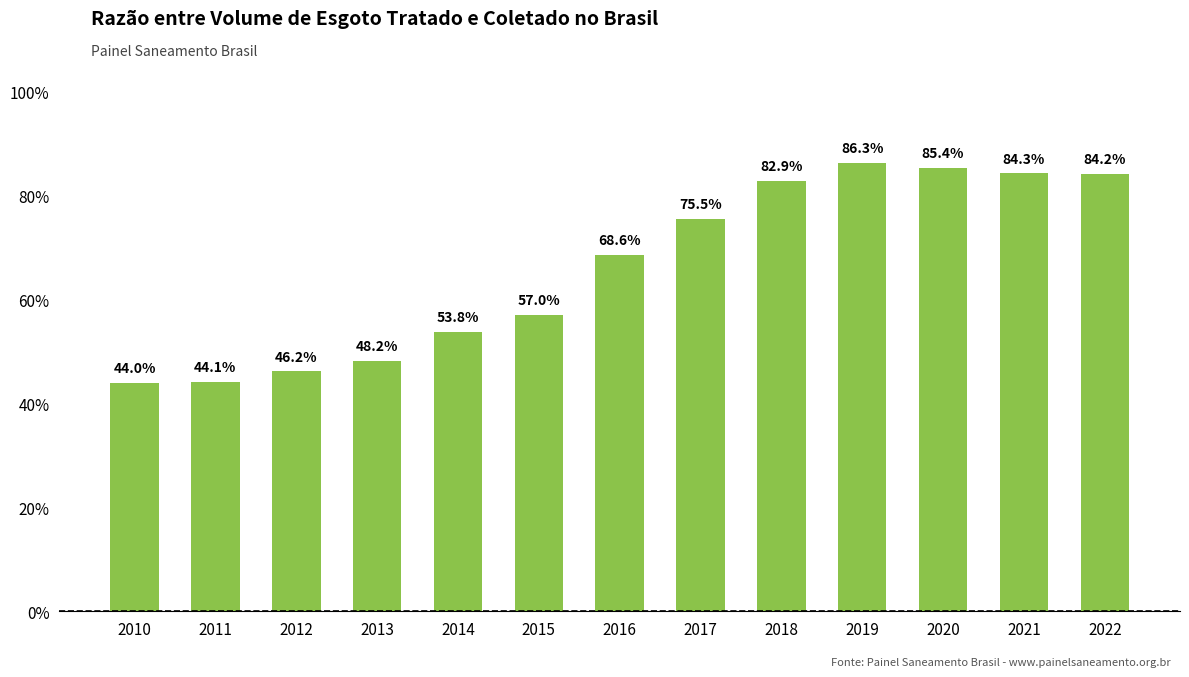

List the labels in order of value, largest first.

2019, 2020, 2021, 2022, 2018, 2017, 2016, 2015, 2014, 2013, 2012, 2011, 2010